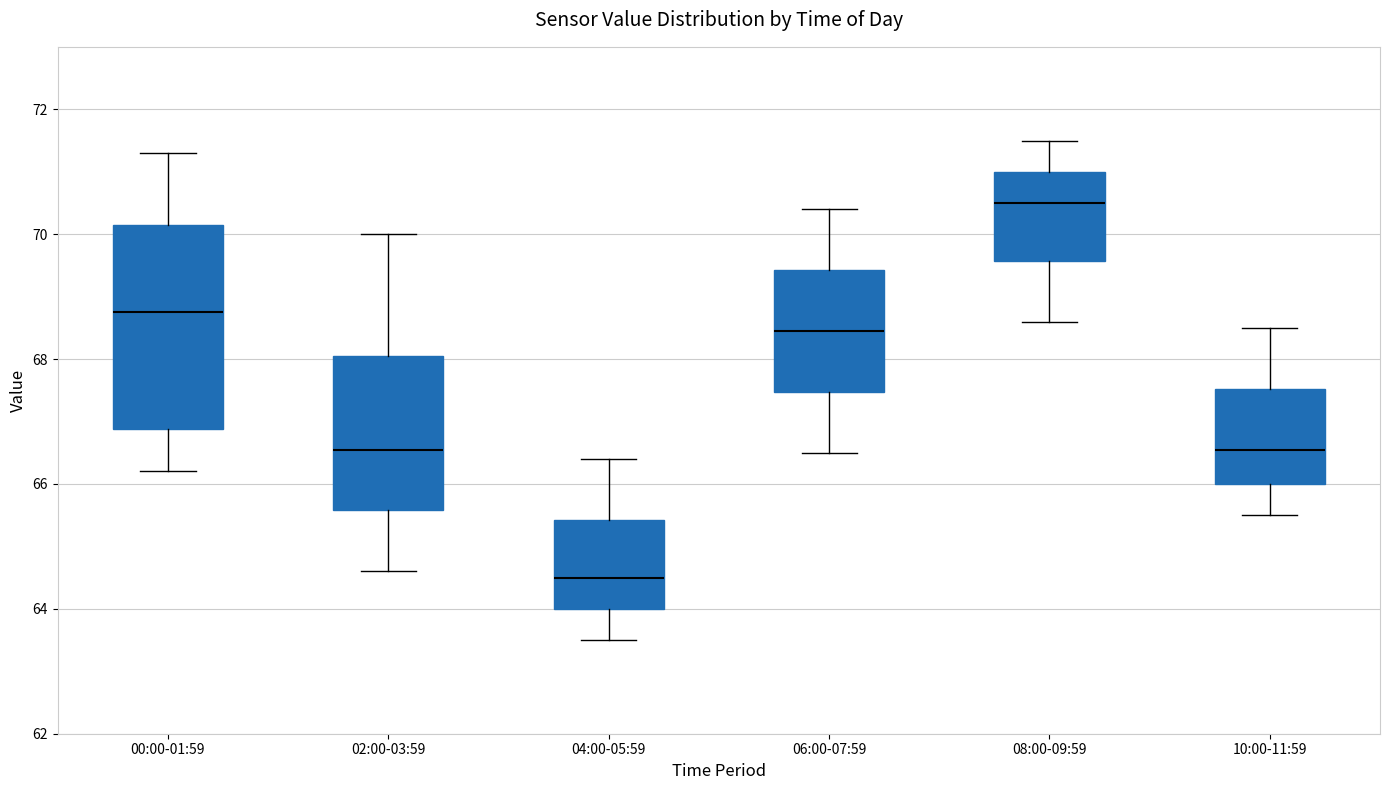

Reading left to right, transcribe this box plot: for each box, give where its median line is, the range the box spans, and where its two whiskers end, as read against the y-axis. The values are not printed on the chart, so give them approximately, as read against the axis.

00:00-01:59: median 68.8, box 66.8 to 70.2, whiskers 66.2 to 71.4
02:00-03:59: median 66.6, box 65.6 to 68.0, whiskers 64.6 to 70.0
04:00-05:59: median 64.6, box 64.0 to 65.4, whiskers 63.6 to 66.4
06:00-07:59: median 68.4, box 67.4 to 69.4, whiskers 66.6 to 70.4
08:00-09:59: median 70.6, box 69.6 to 71.0, whiskers 68.6 to 71.6
10:00-11:59: median 66.6, box 66.0 to 67.6, whiskers 65.6 to 68.6